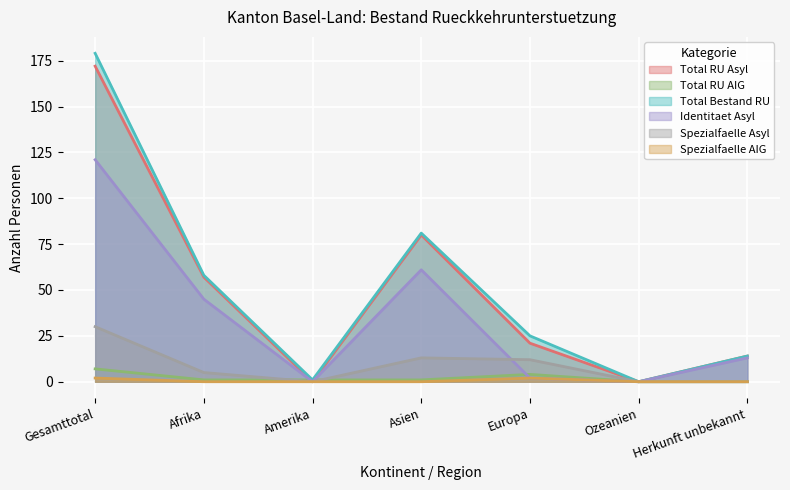

What are all the series names shown in the legend?

Total RU Asyl, Total RU AIG, Total Bestand RU, Identitaet Asyl, Spezialfaelle Asyl, Spezialfaelle AIG